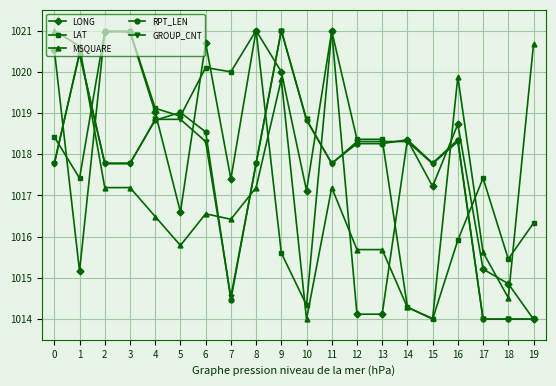

How many values in the GROUP_CNT series are below 1018?

10